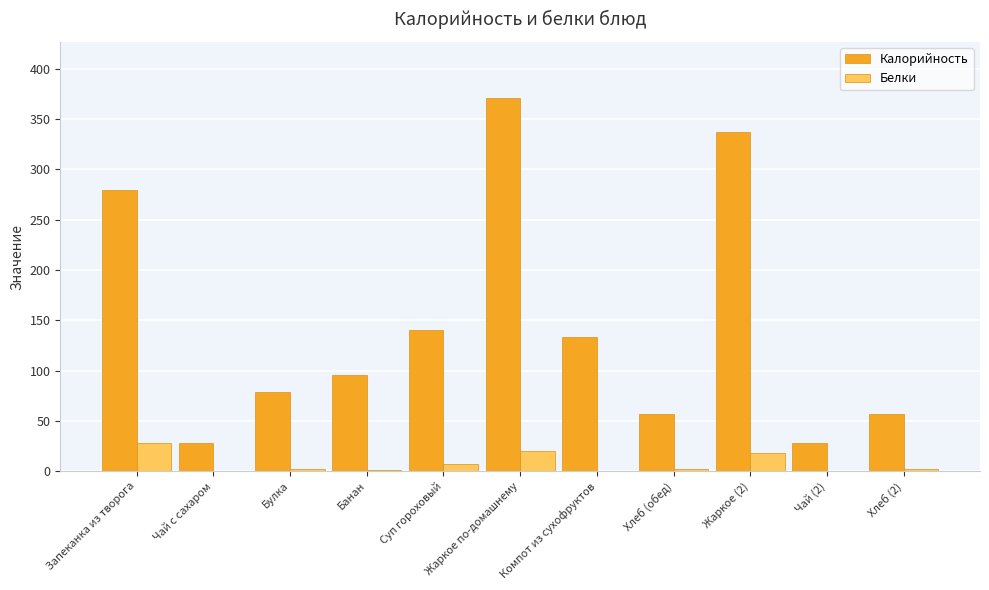

Are the bars horizontal?

No